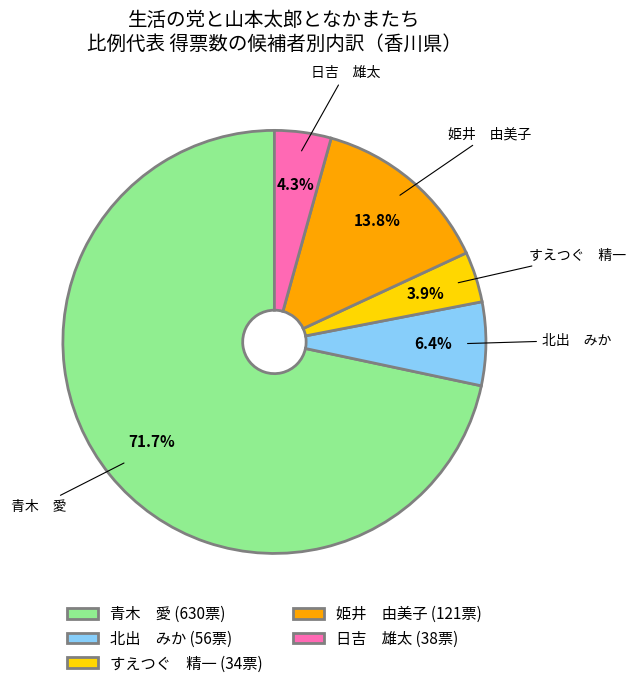

Which category has the biggest portion of the pie?

青木 愛